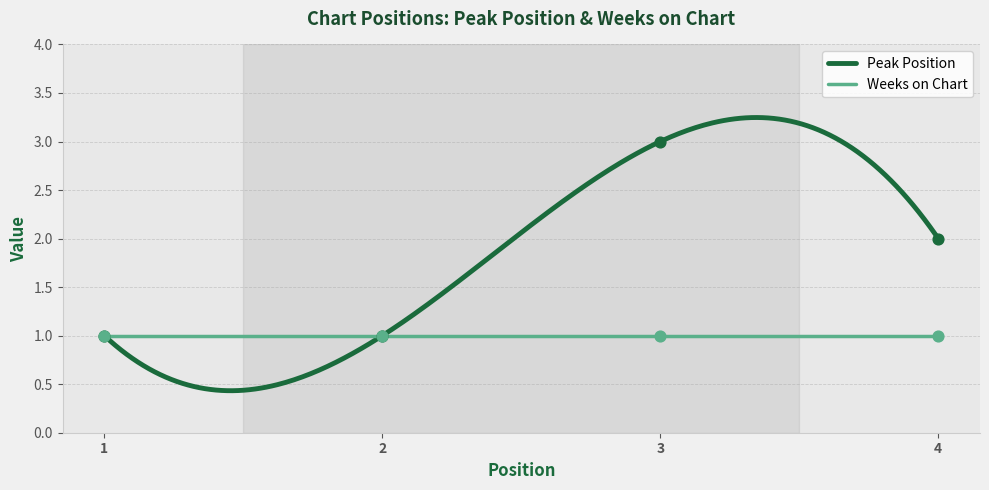

What is the change in value from 1 to 4?

+1